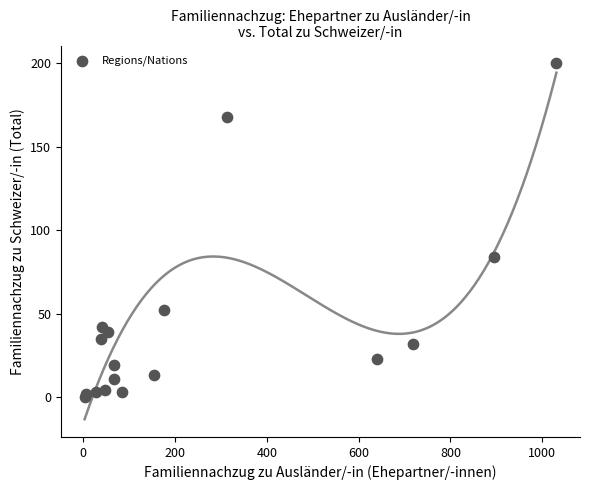

What Y value in the scatter plot is closest to 100?

84